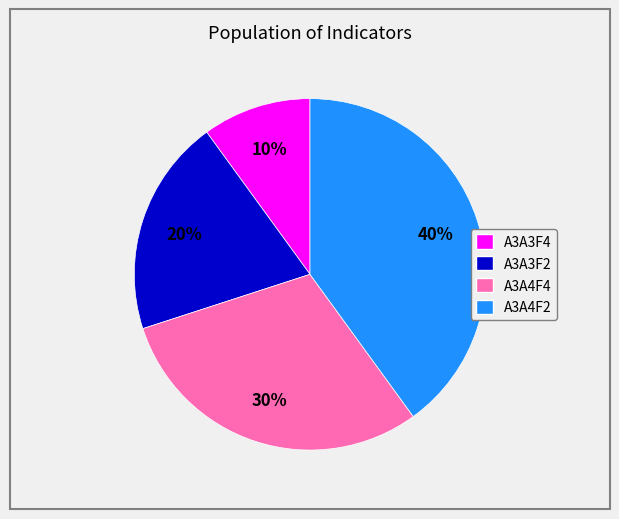

The A3A3F4 slice represents 10% of the pie. True or false?

True